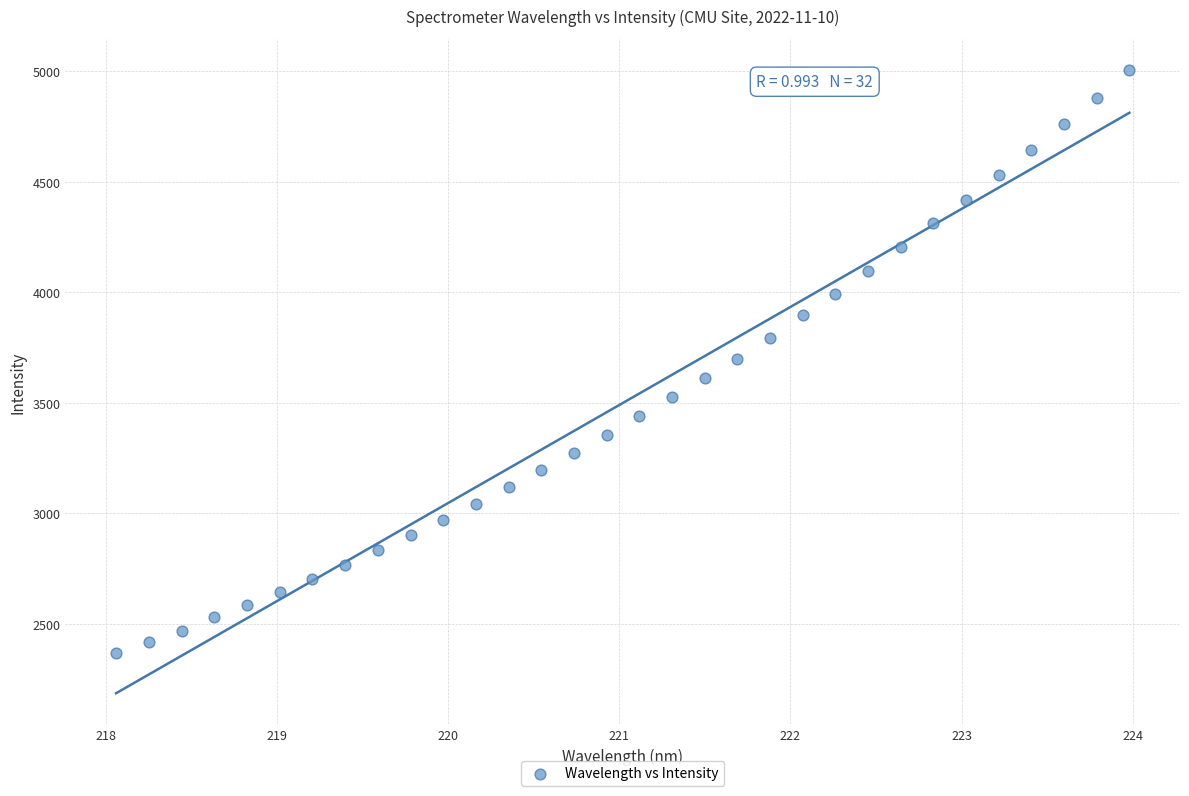

What is the range of Y values (max minus min)?

2638.4